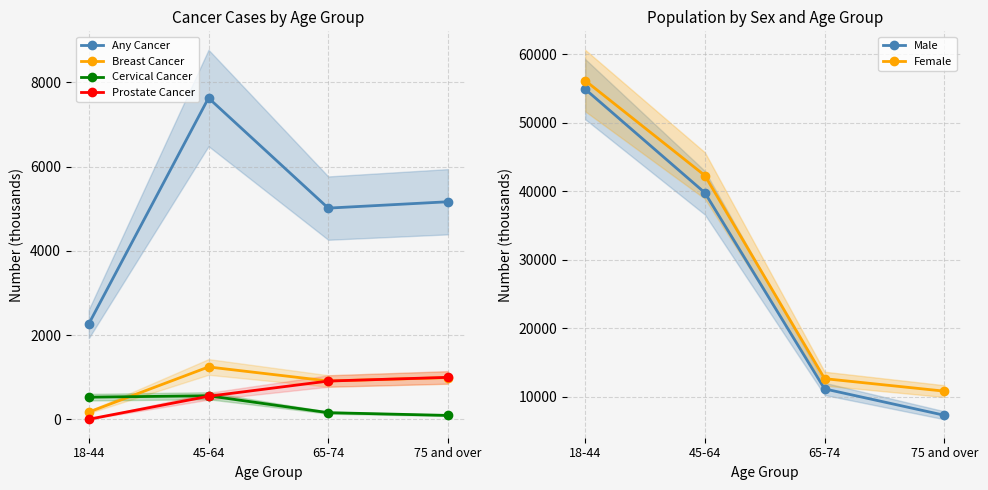

Does the chart have visible grid lines?

Yes